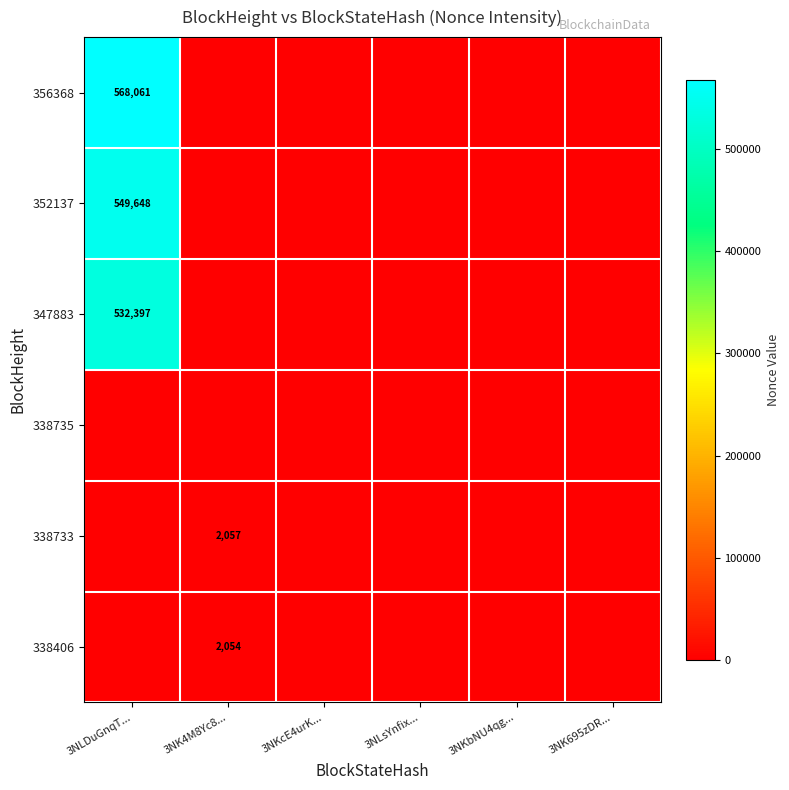

The 356368 series shows 568061 at 3NLDuGnqT.... True or false?

True